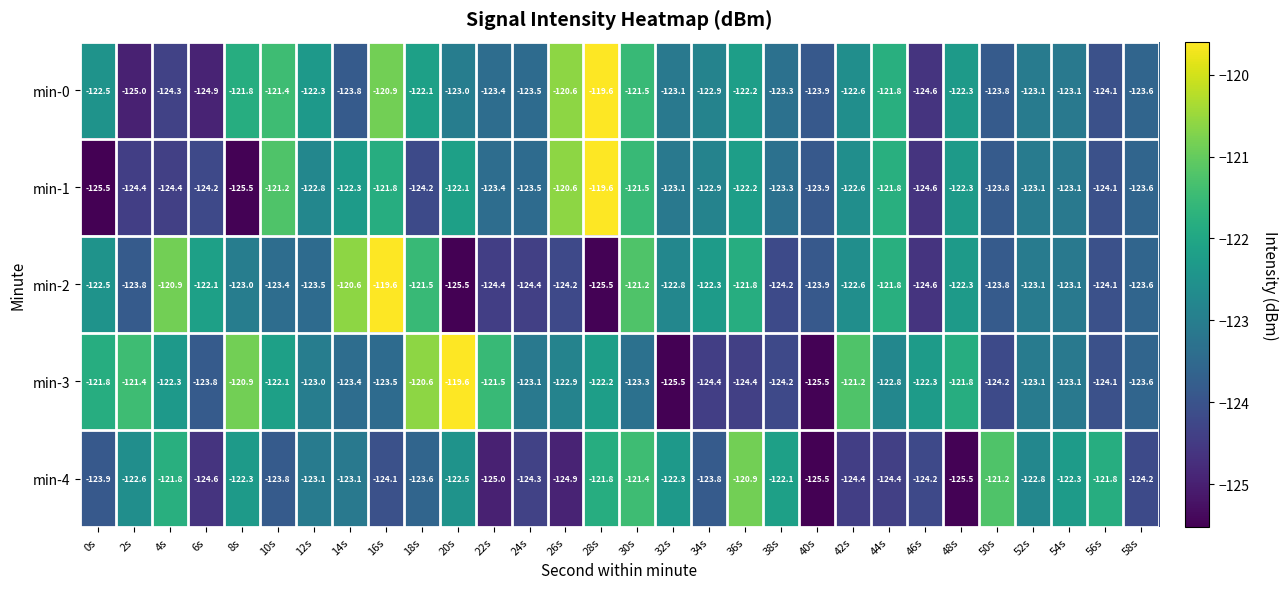

What is the difference between the highest and lowest values at 54s?

0.8